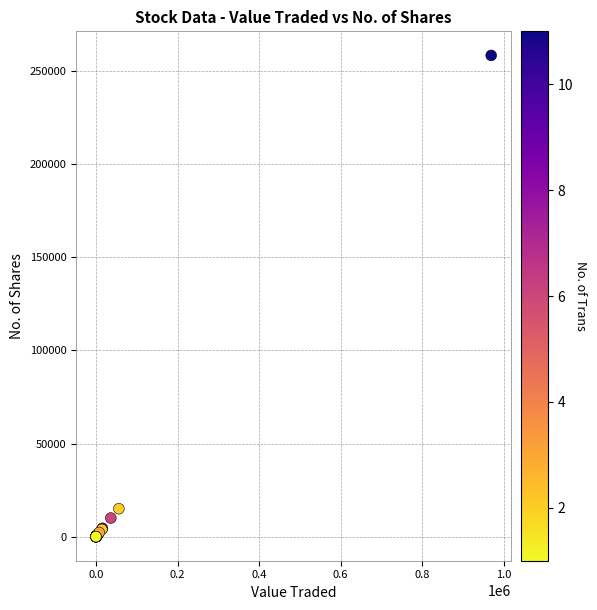

What Y value in the scatter plot is closest to 129229?

15000